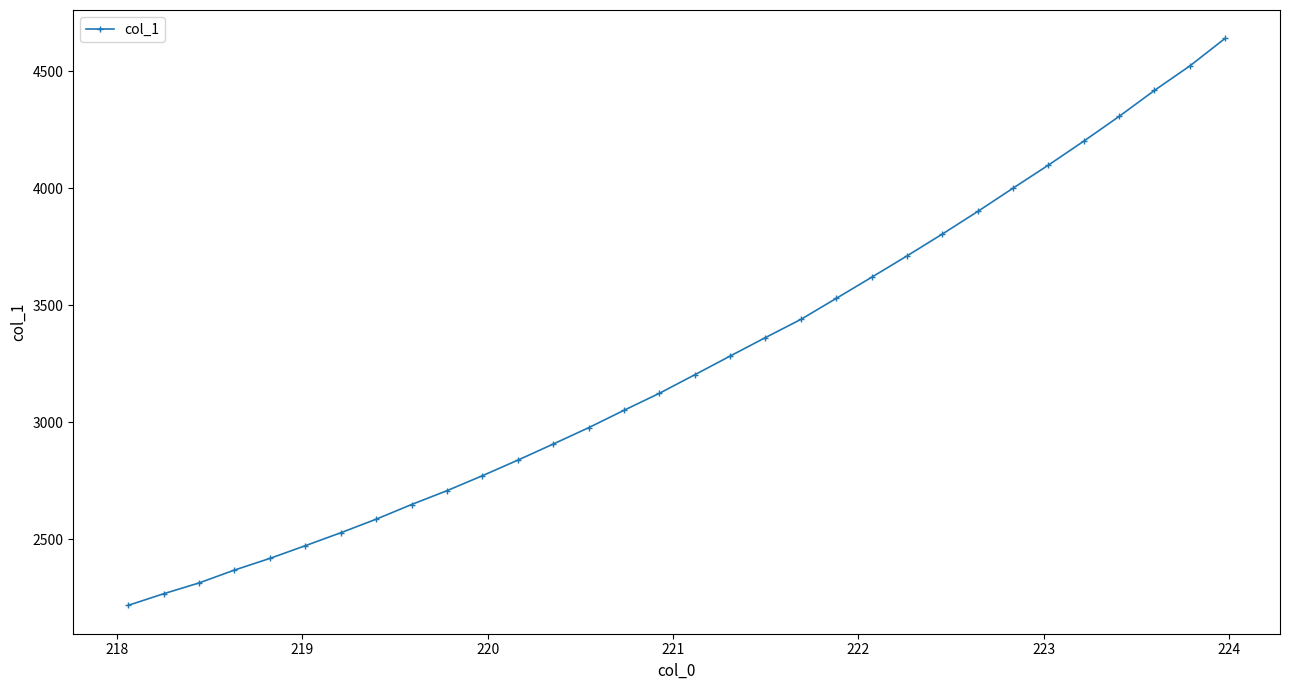

What is the smallest value displayed?

2216.5